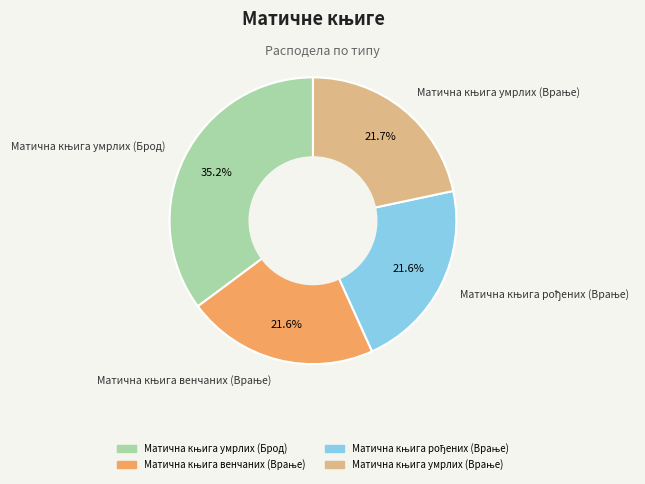

Does any single category account for the majority?

No